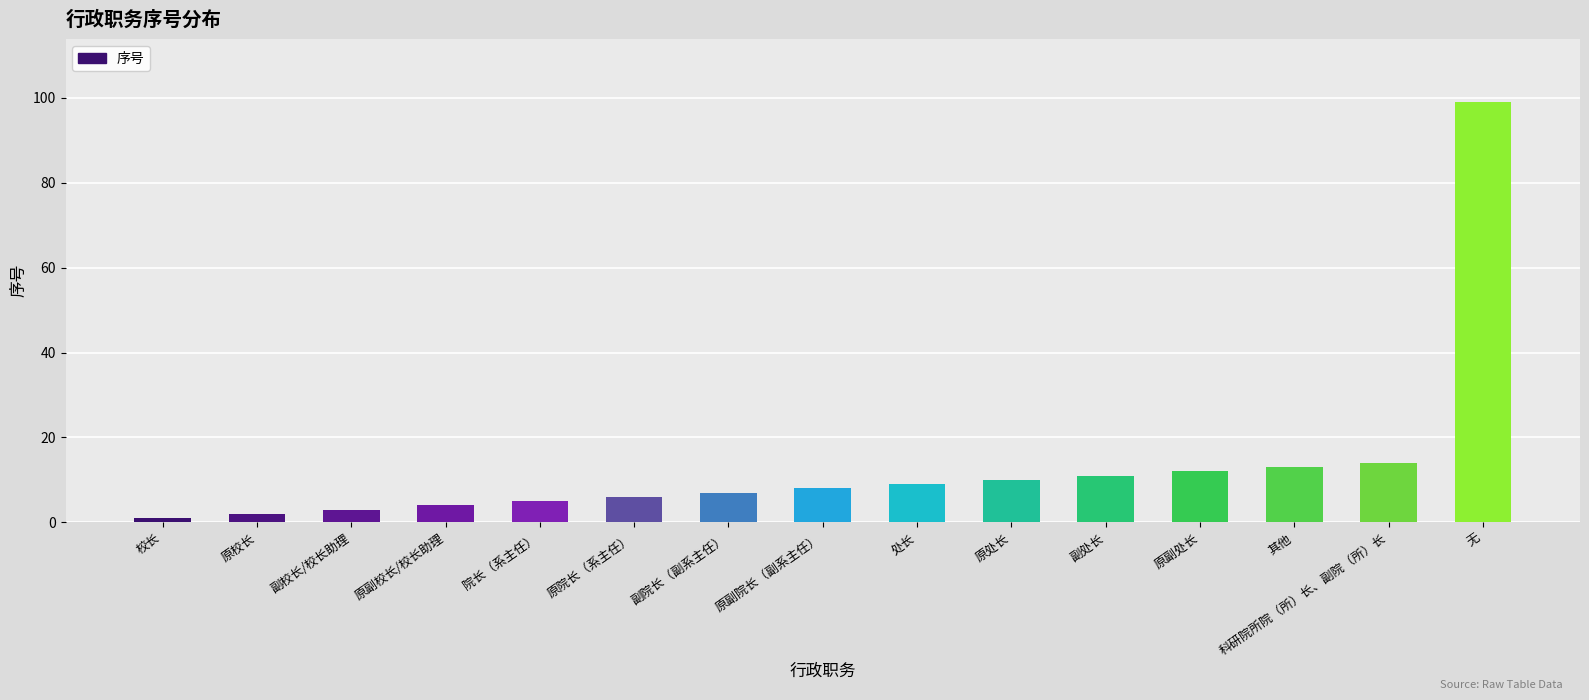

Rank the categories by value from lowest to highest.

校长, 原校长, 副校长/校长助理, 原副校长/校长助理, 院长（系主任）, 原院长（系主任）, 副院长（副系主任）, 原副院长（副系主任）, 处长, 原处长, 副处长, 原副处长, 其他, 科研院所院（所）长、副院（所）长, 无